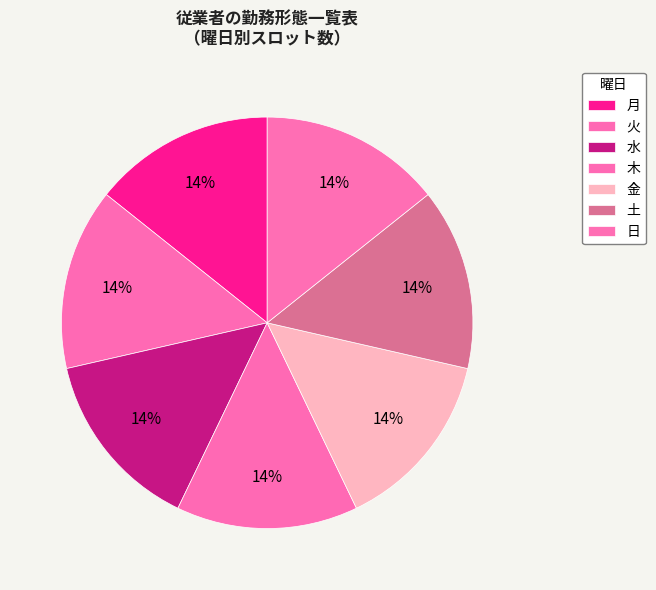

How many slices are in this pie chart?

7